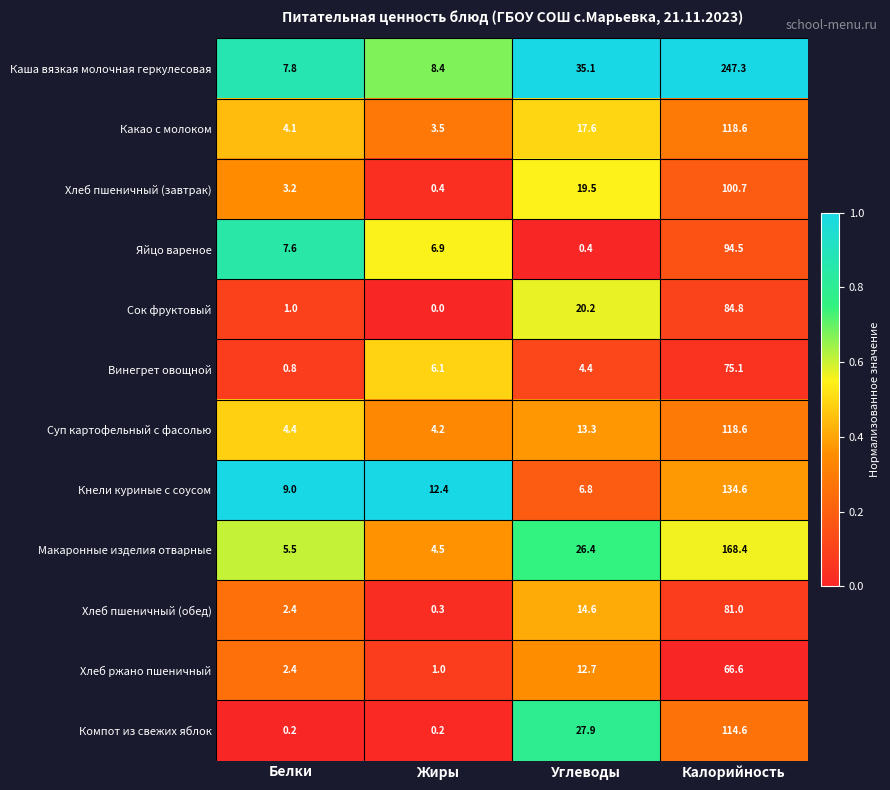

Rank the series at Углеводы from lowest to highest value.

Яйцо вареное, Винегрет овощной, Кнели куриные с соусом, Хлеб ржано пшеничный, Суп картофельный с фасолью, Хлеб пшеничный (обед), Какао с молоком, Хлеб пшеничный (завтрак), Сок фруктовый, Макаронные изделия отварные, Компот из свежих яблок, Каша вязкая молочная геркулесовая